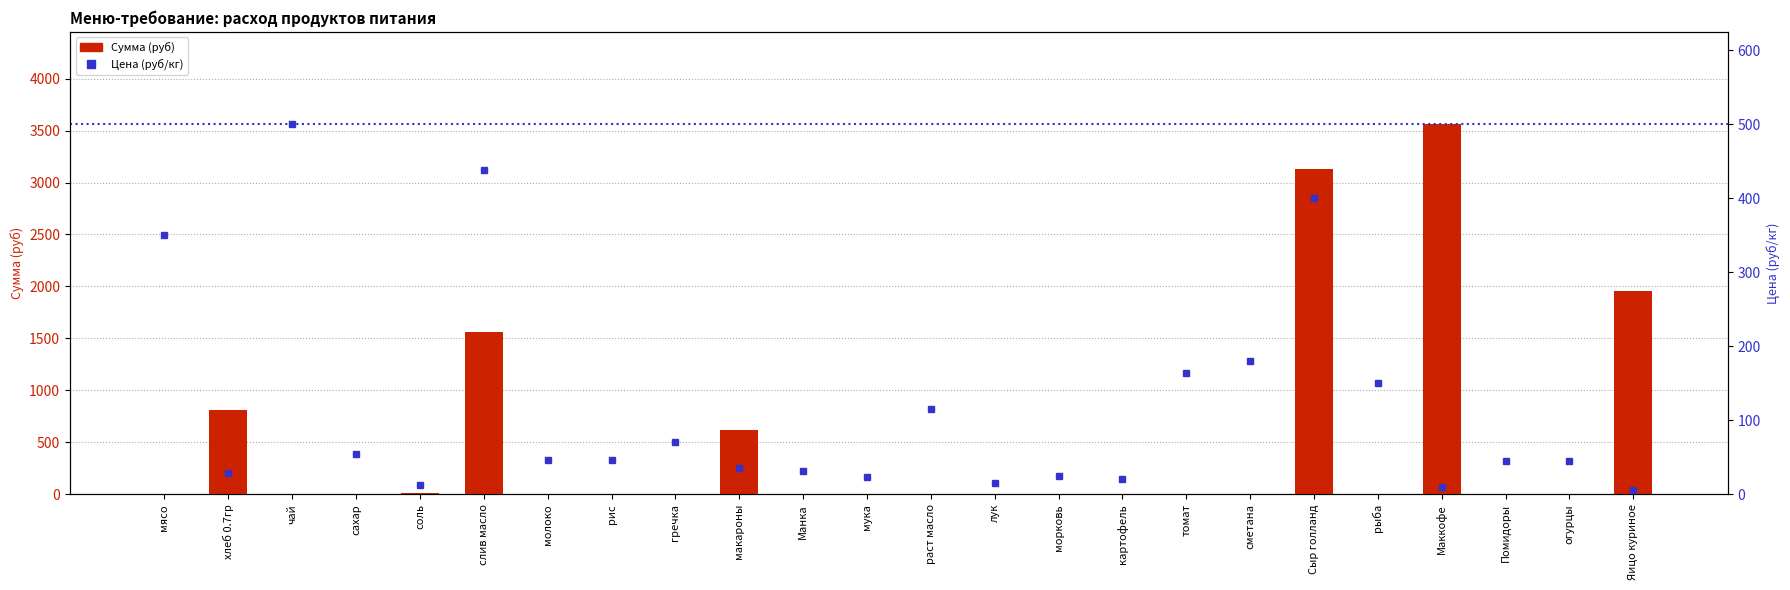

What is the label of the 8th bar from the left?

рис